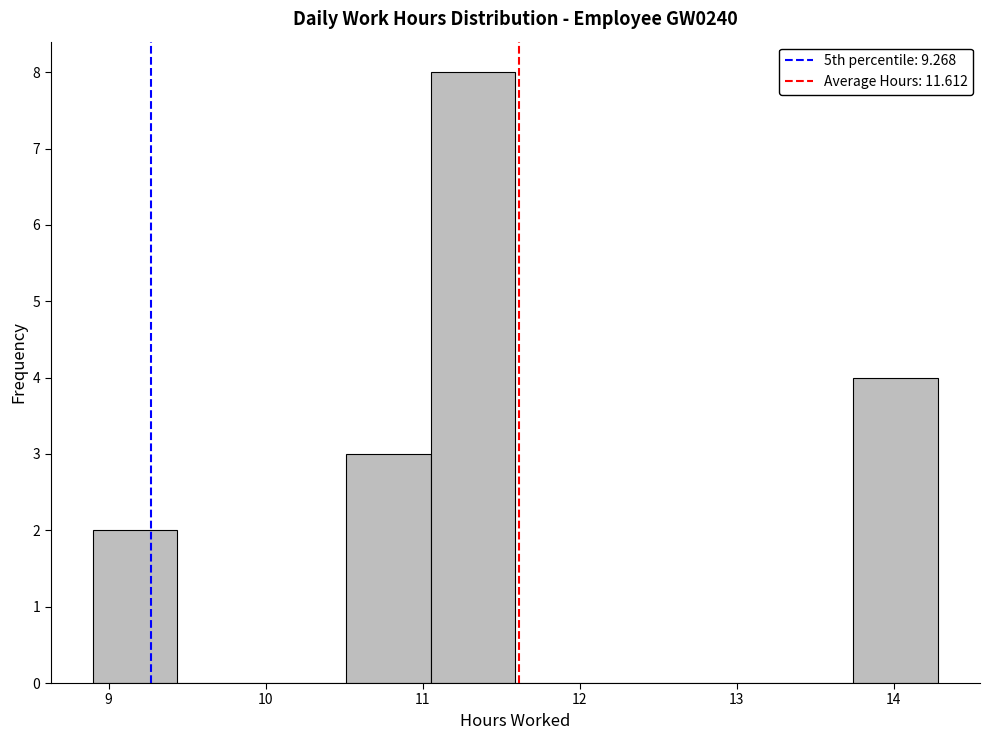

How tall is the bar that spans 13.7 to 14.3 on the x-axis? Neither the bar edges nor the heights are printed on the chart, so give them approximately, as read against the axes.

4